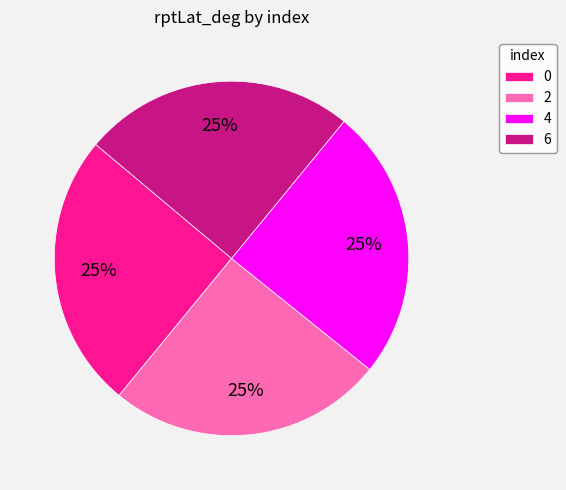

Is there any slice that represents more than half of the pie?

No